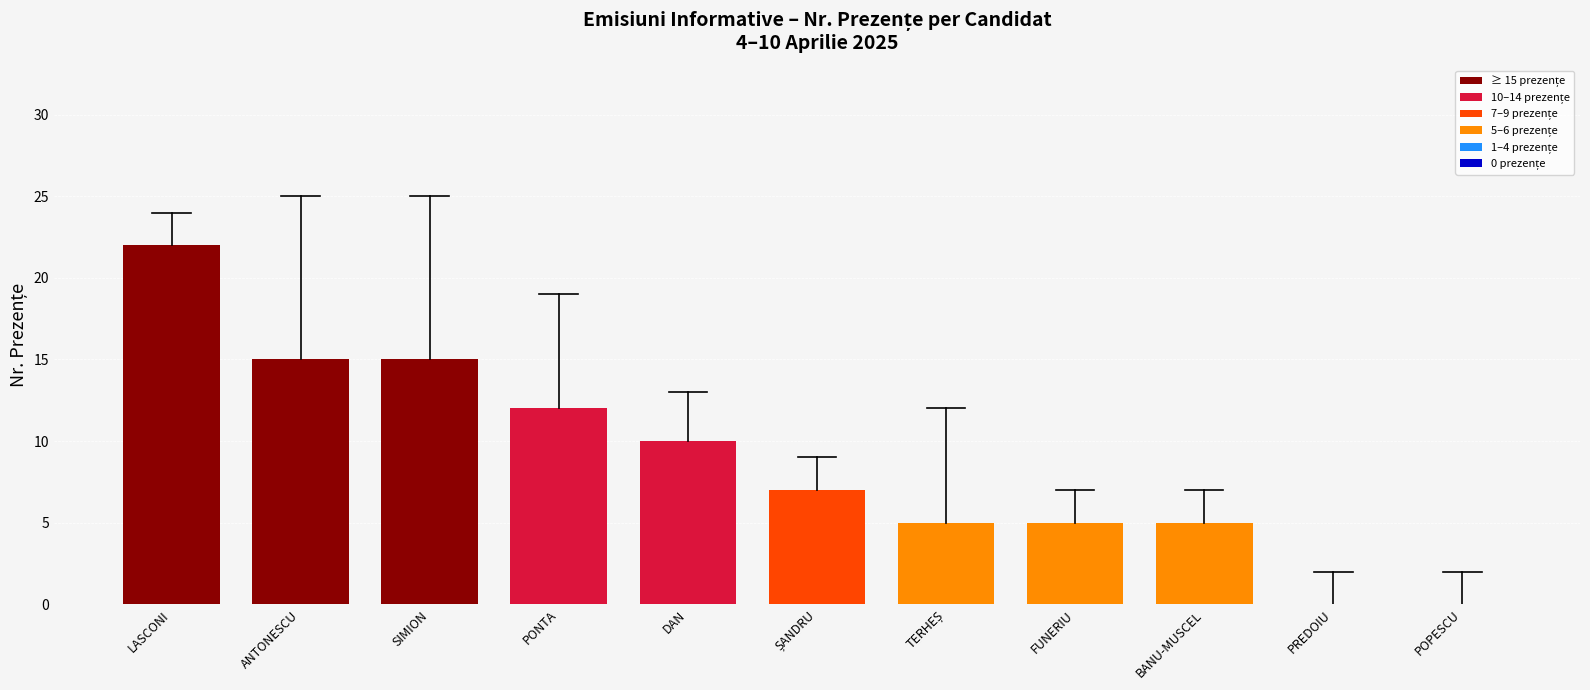

Between PREDOIU and DAN, which is larger?

DAN